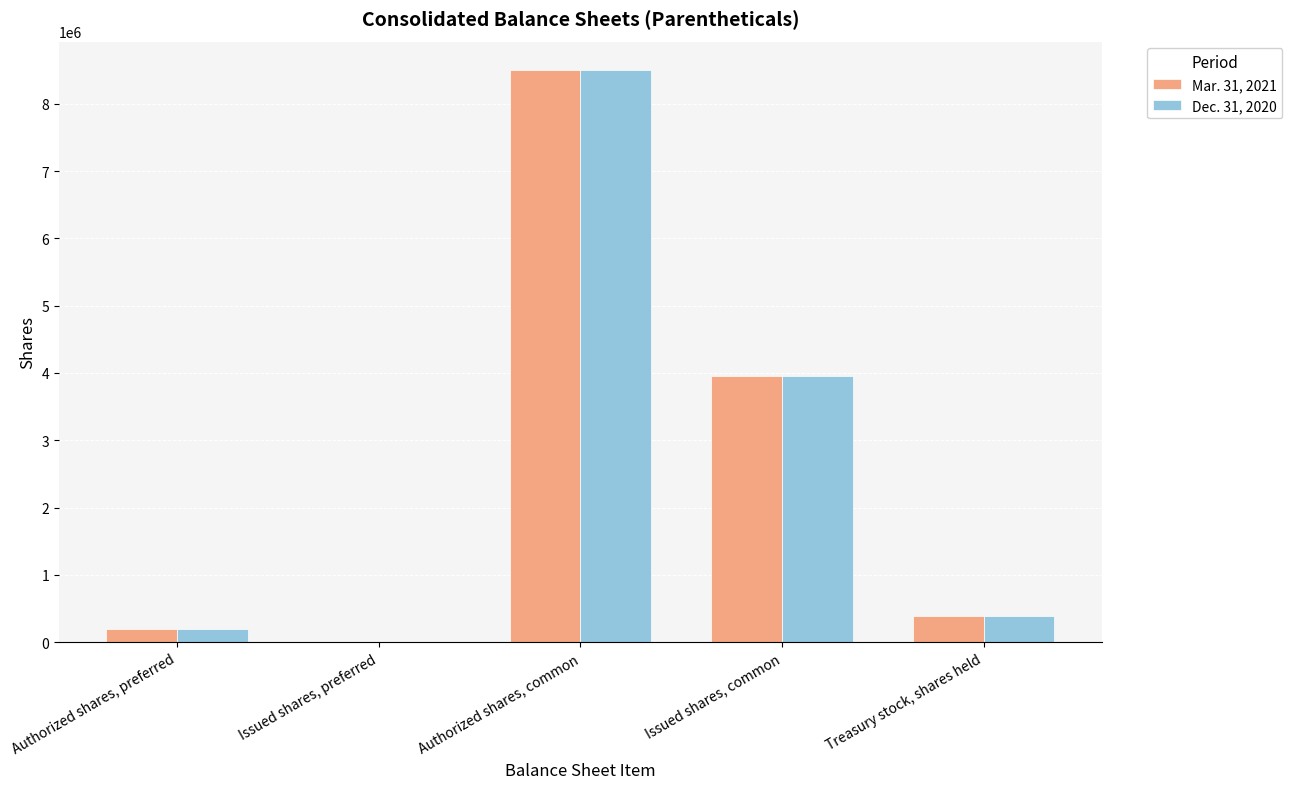

How many groups of bars are there?

5